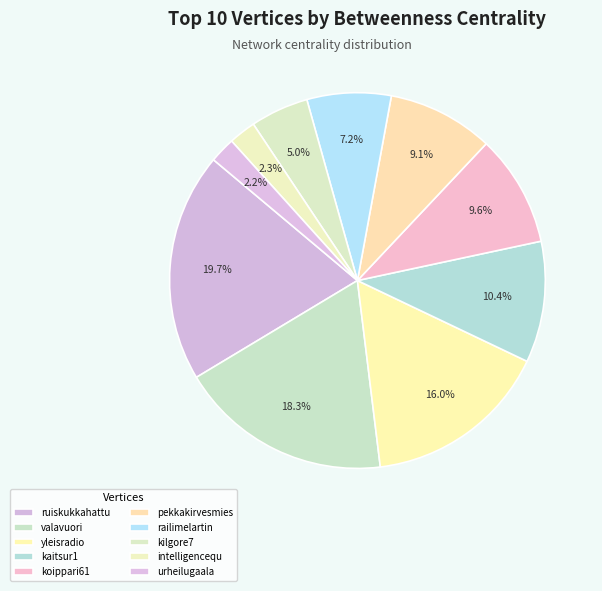

How many slices are in this pie chart?

10